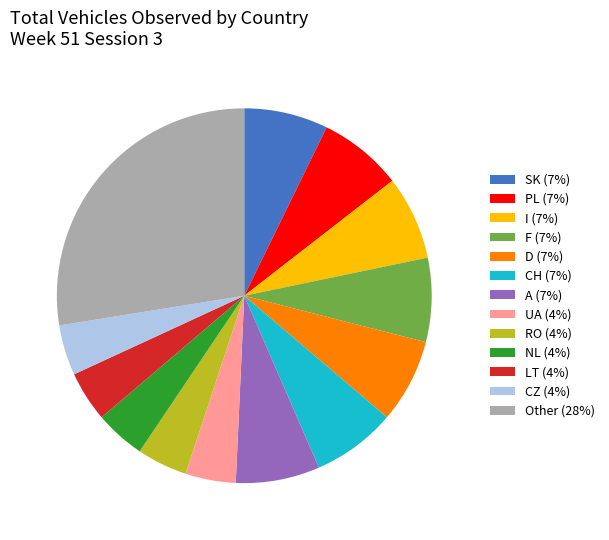

Do RO (4%) and I (7%) together represent more than half of the pie?

No